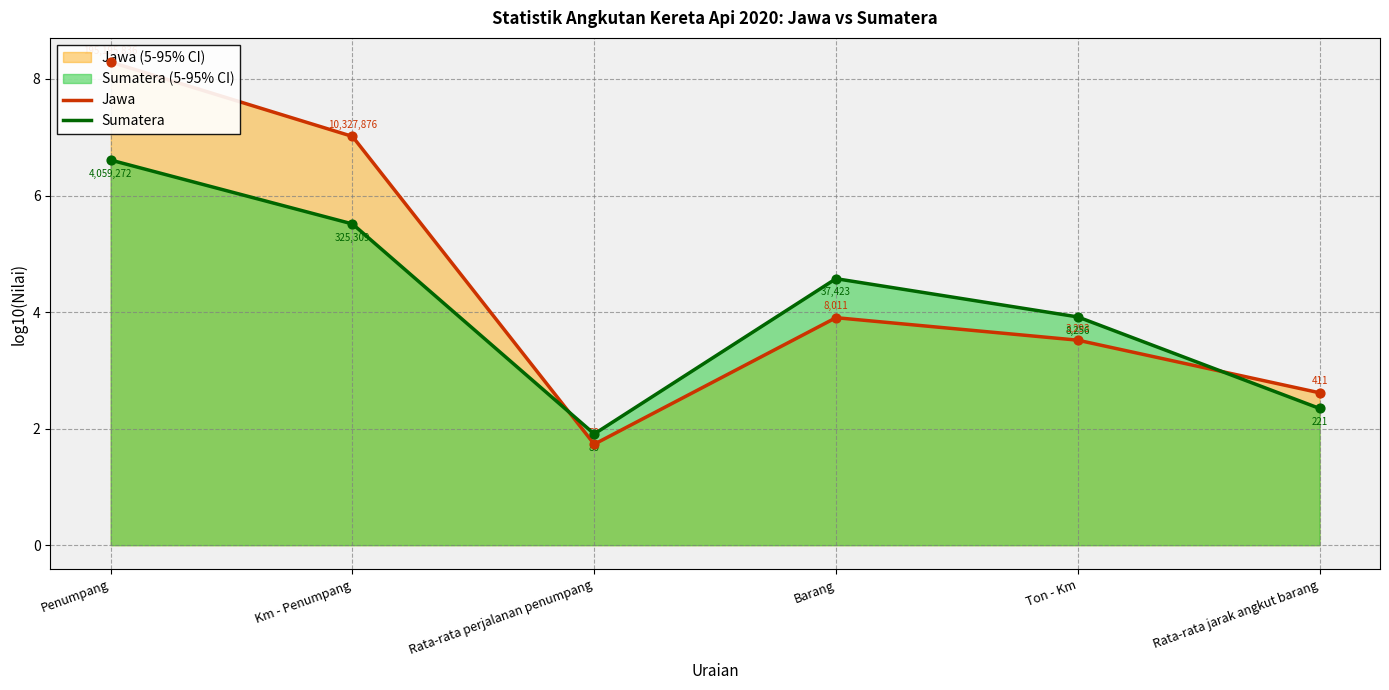

Which series reaches the minimum Y coordinate?

Jawa